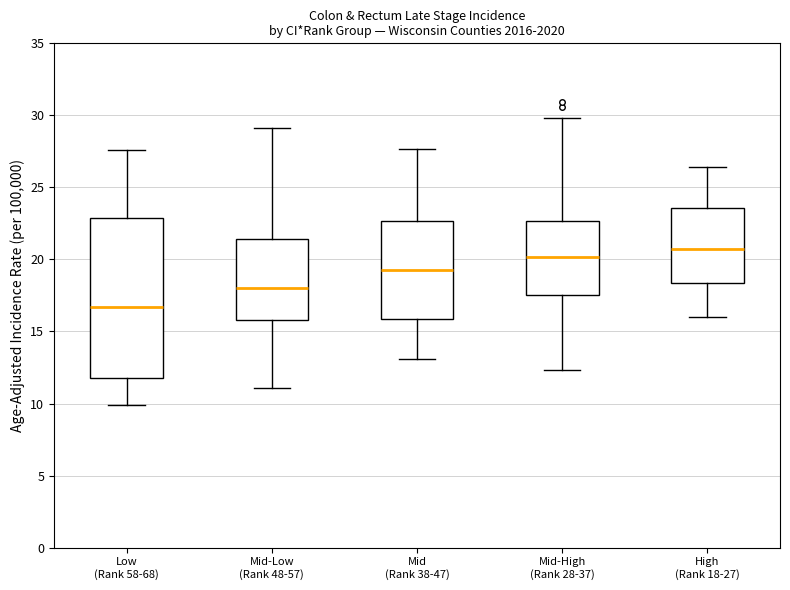

Reading left to right, transcribe this box plot: for each box, give where its median line is, the range the box spans, and where its two whiskers end, as read against the y-axis. The values are not printed on the chart, so give them approximately, as read against the axis.

Low (Rank 58-68): median 16.5, box 12.0 to 23.0, whiskers 10.0 to 27.5
Mid-Low (Rank 48-57): median 18.0, box 16.0 to 21.5, whiskers 11.0 to 29.0
Mid (Rank 38-47): median 19.5, box 16.0 to 22.5, whiskers 13.0 to 27.5
Mid-High (Rank 28-37): median 20.0, box 17.5 to 22.5, whiskers 12.5 to 30.0
High (Rank 18-27): median 20.5, box 18.5 to 23.5, whiskers 16.0 to 26.5